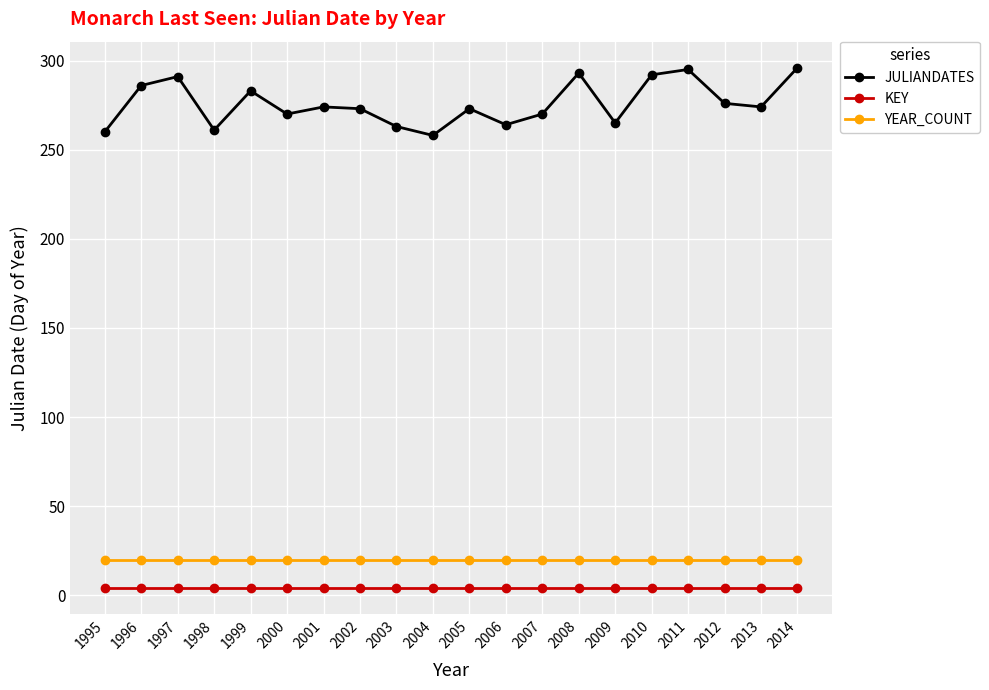

True or false: KEY and YEAR_COUNT cross at least once.

False